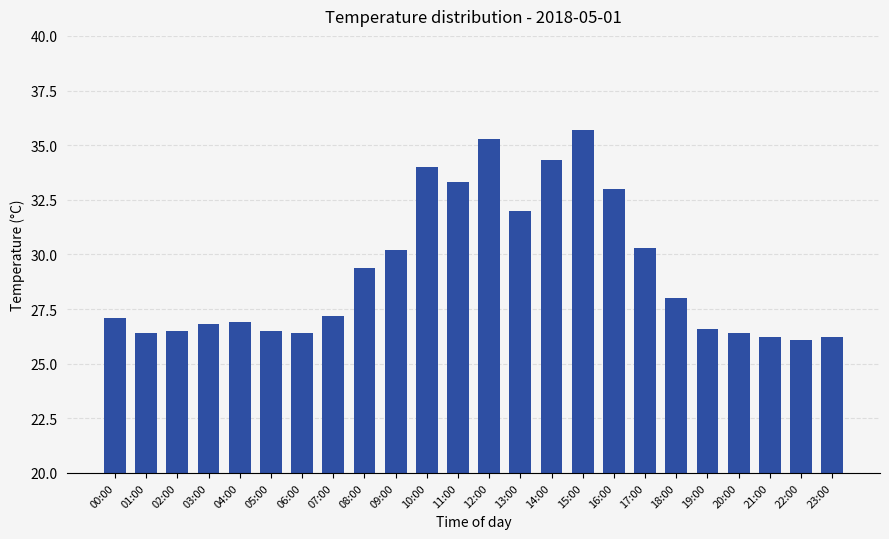

How many bars are there in total?

24